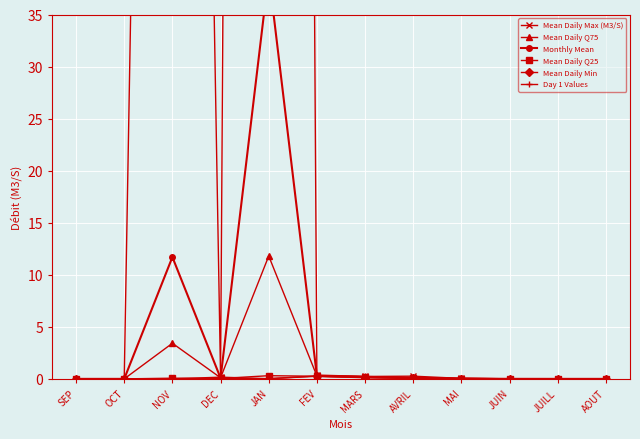

True or false: Mean Daily Q75 has more than 2 interior local peaks.

False